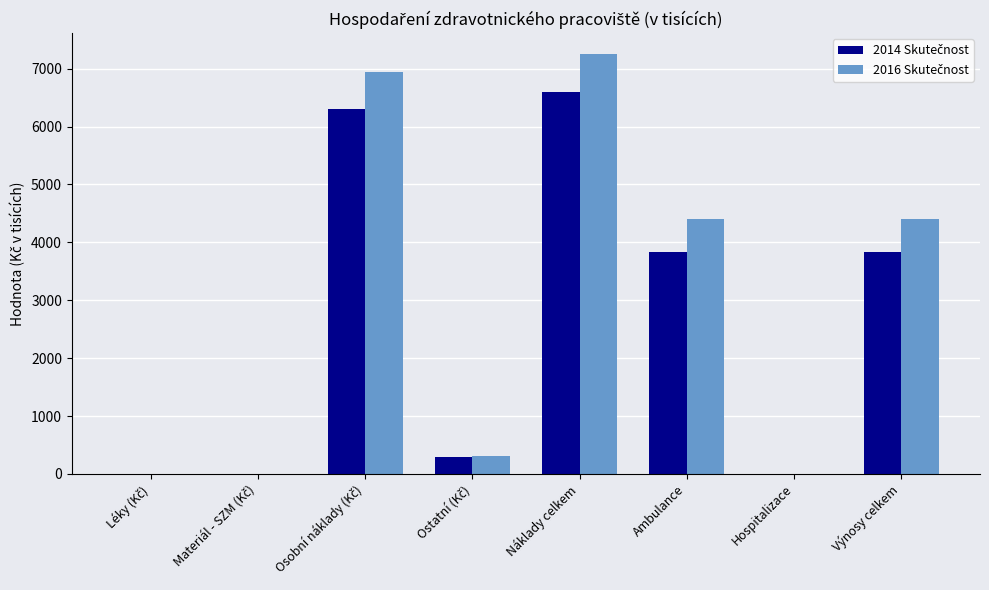

At which category does the chart reach its peak across all series?

Náklady celkem